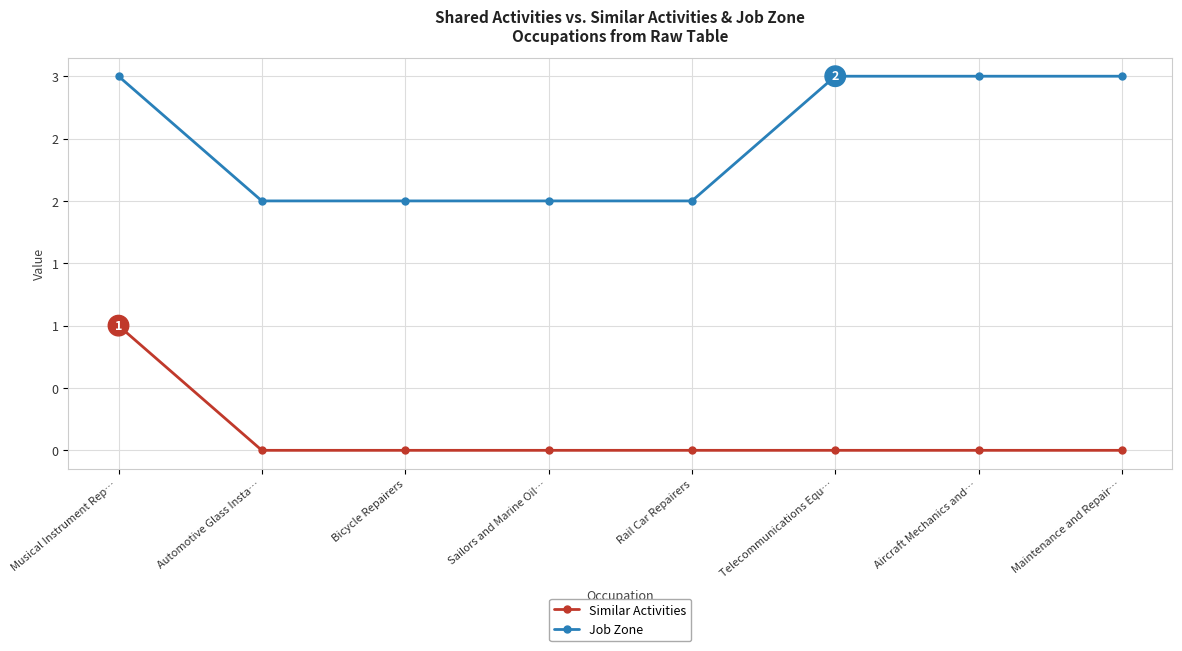

Is it true that Similar Activities equals 0 at Rail Car Repairers?

True